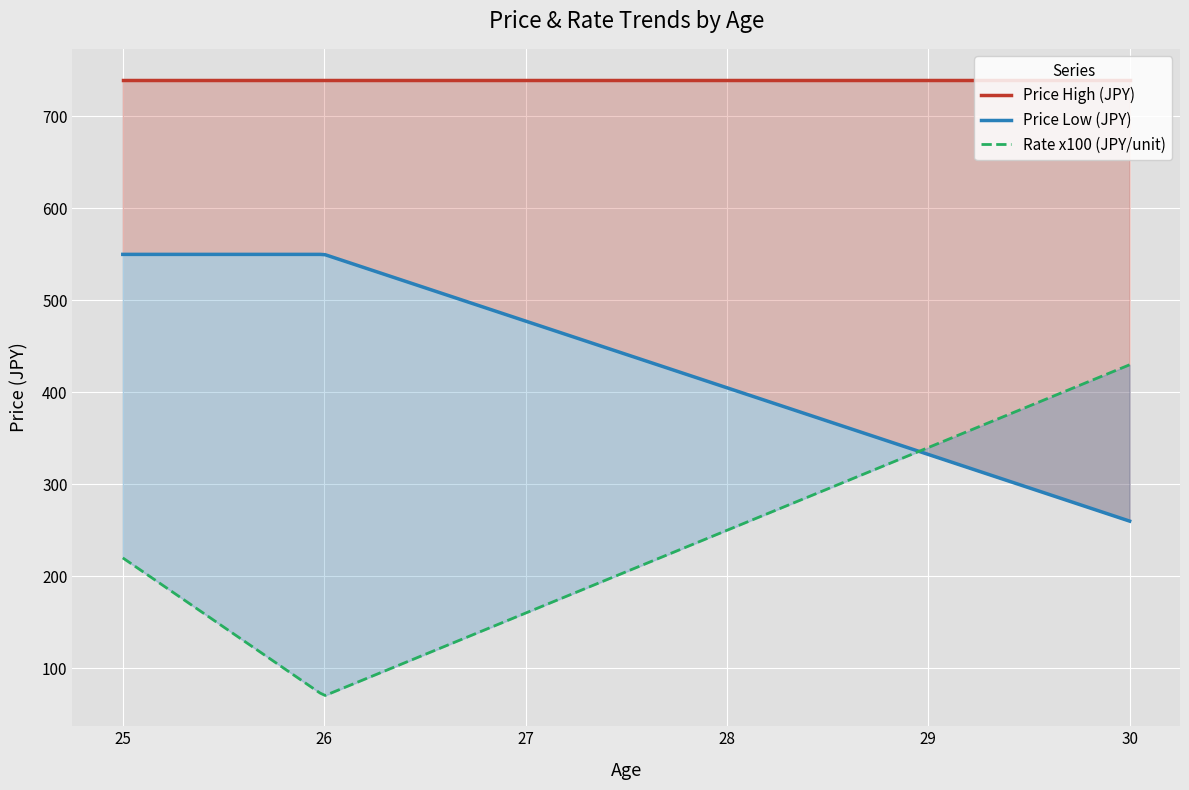

Is it true that p_rate equals 0.7 at 26?

True